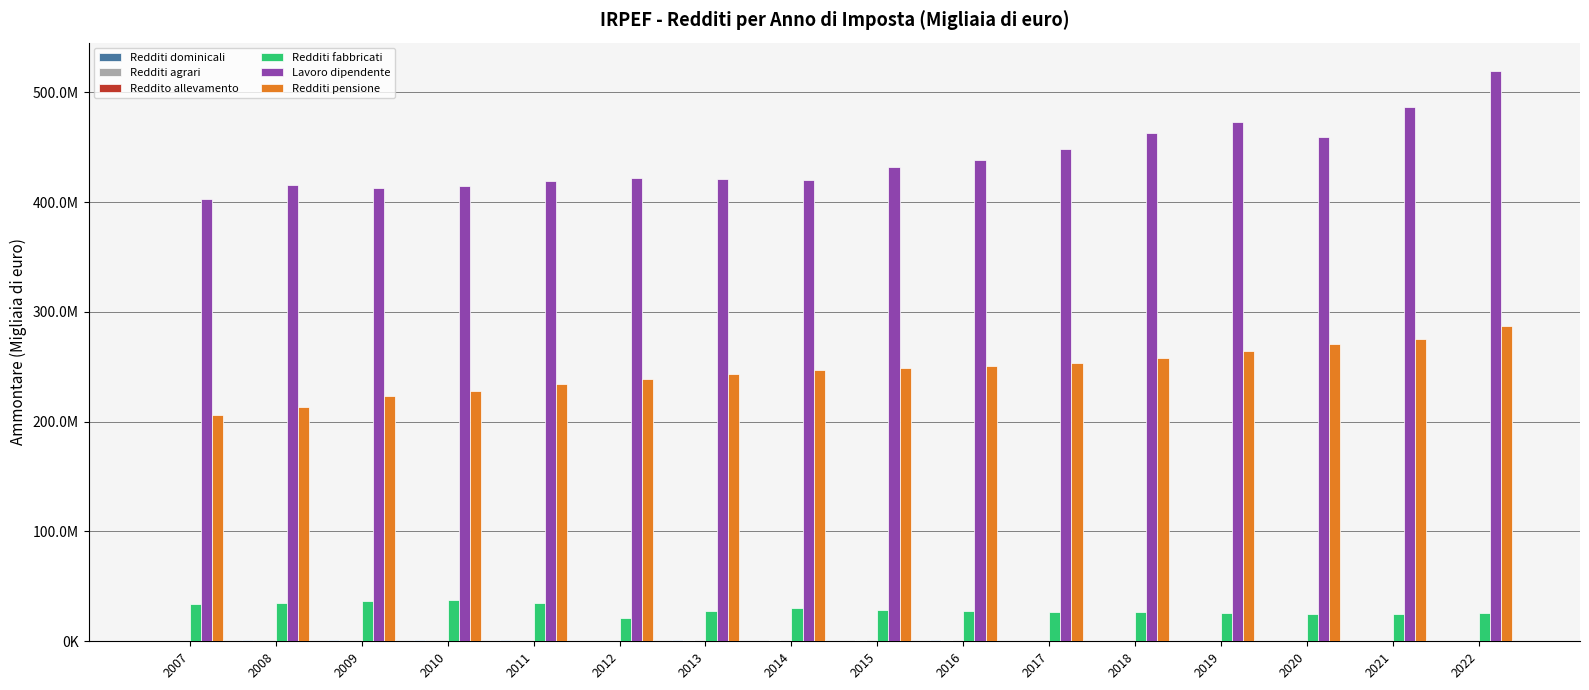

List the labels in order of Lavoro dipendente value, smallest first.

2007, 2009, 2010, 2008, 2011, 2014, 2013, 2012, 2015, 2016, 2017, 2020, 2018, 2019, 2021, 2022